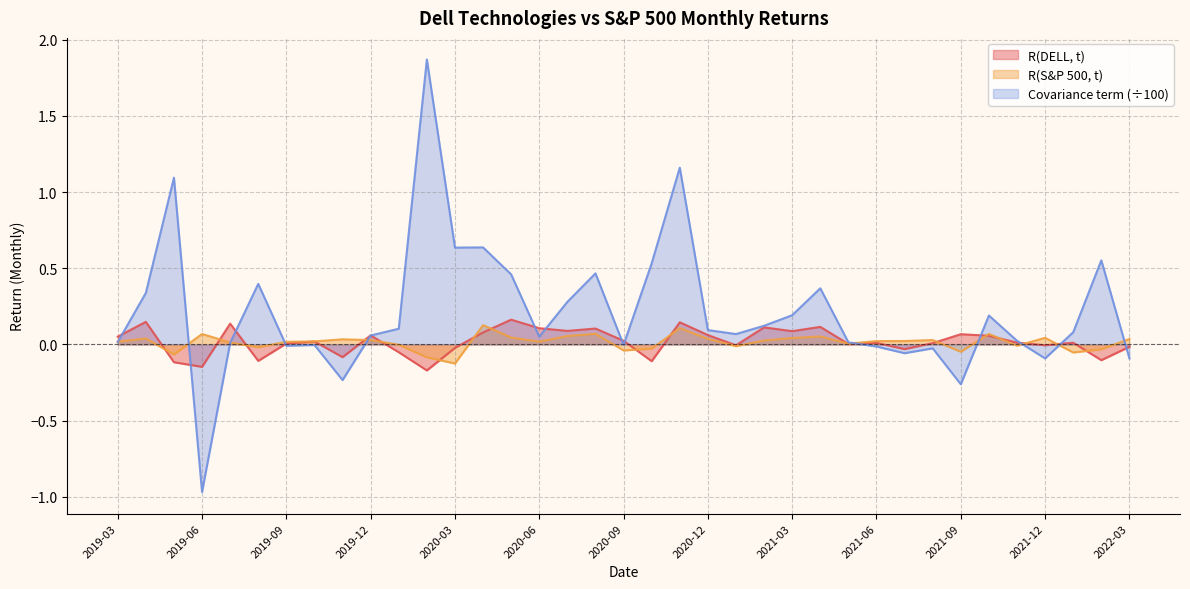

Which series ends up on top after the final intersection of R(DELL, t) and Covariance term?

R(DELL, t)